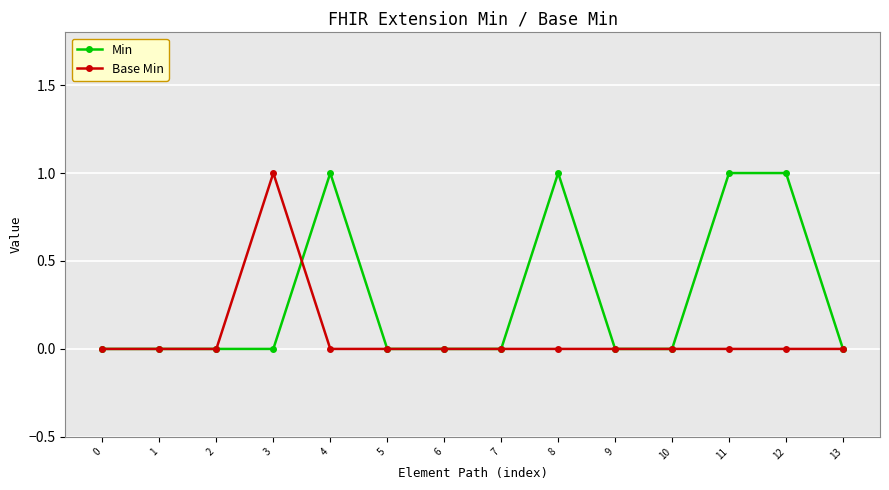

Rank the series by their average value, from lowest to highest.

Base Min, Min